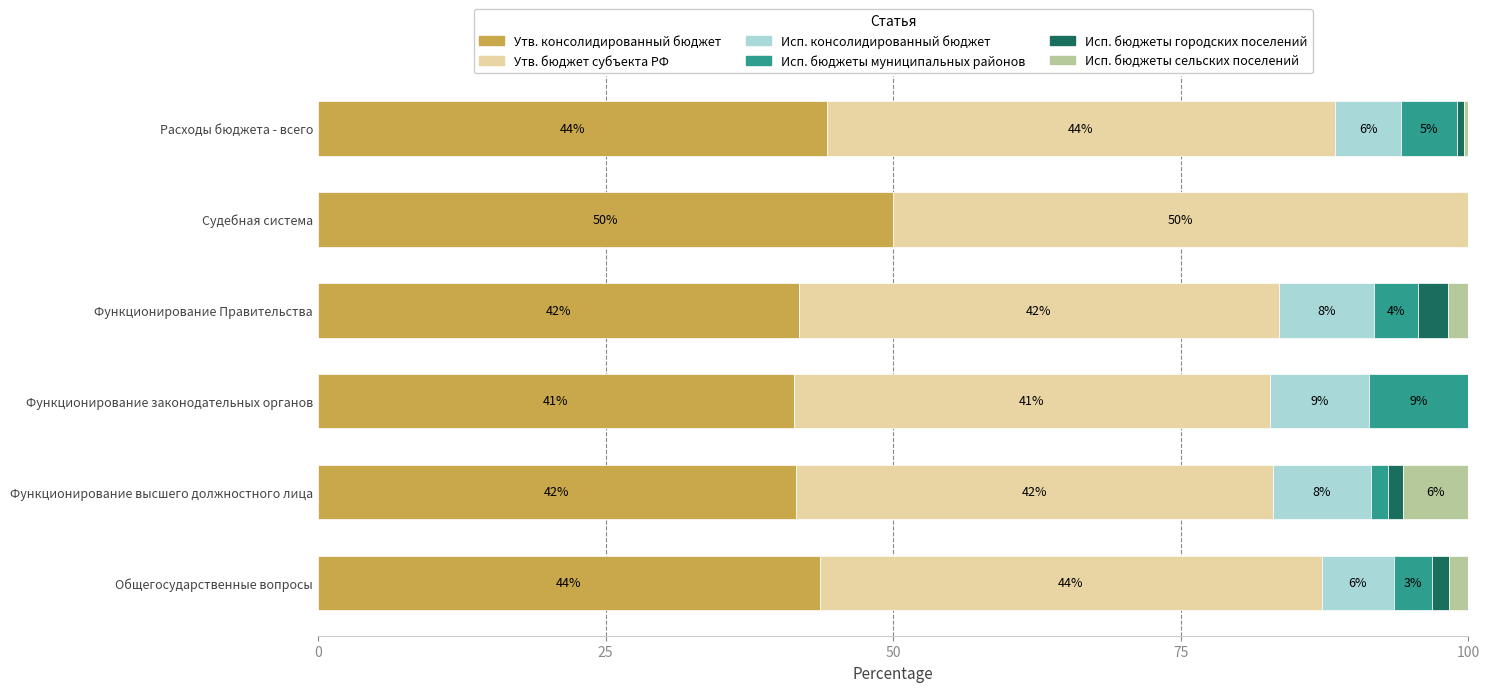

Which series has the largest total across all categories?

Утв. консолидированный бюджет